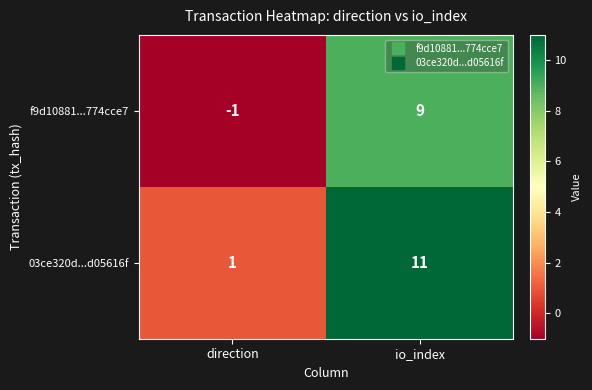

How many distinct data groups are displayed?

2